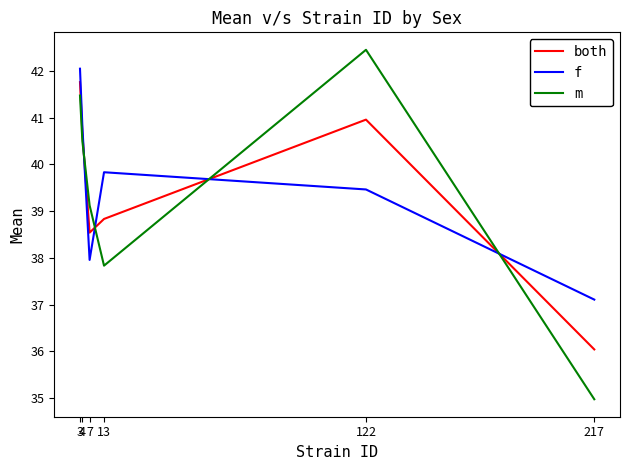

What is the difference between the highest and lowest values at 13?

2.0